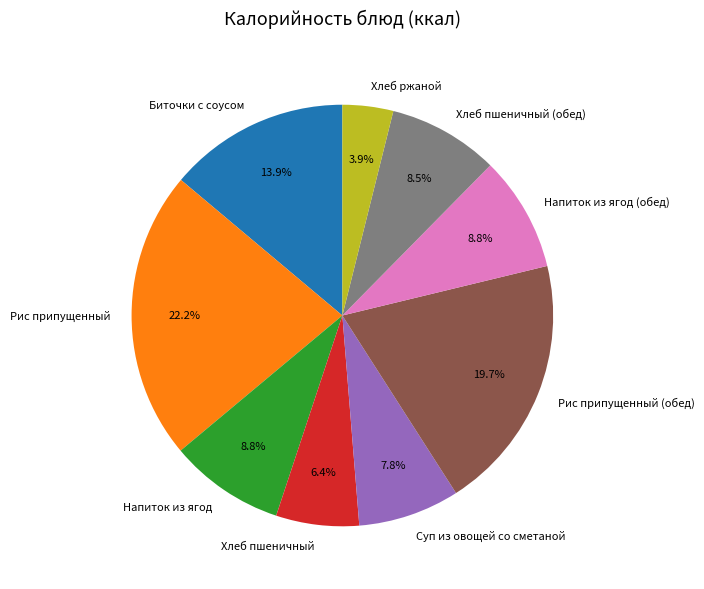

To the nearest percent, what is the difference between the largest and smallest slice percentages?

18%